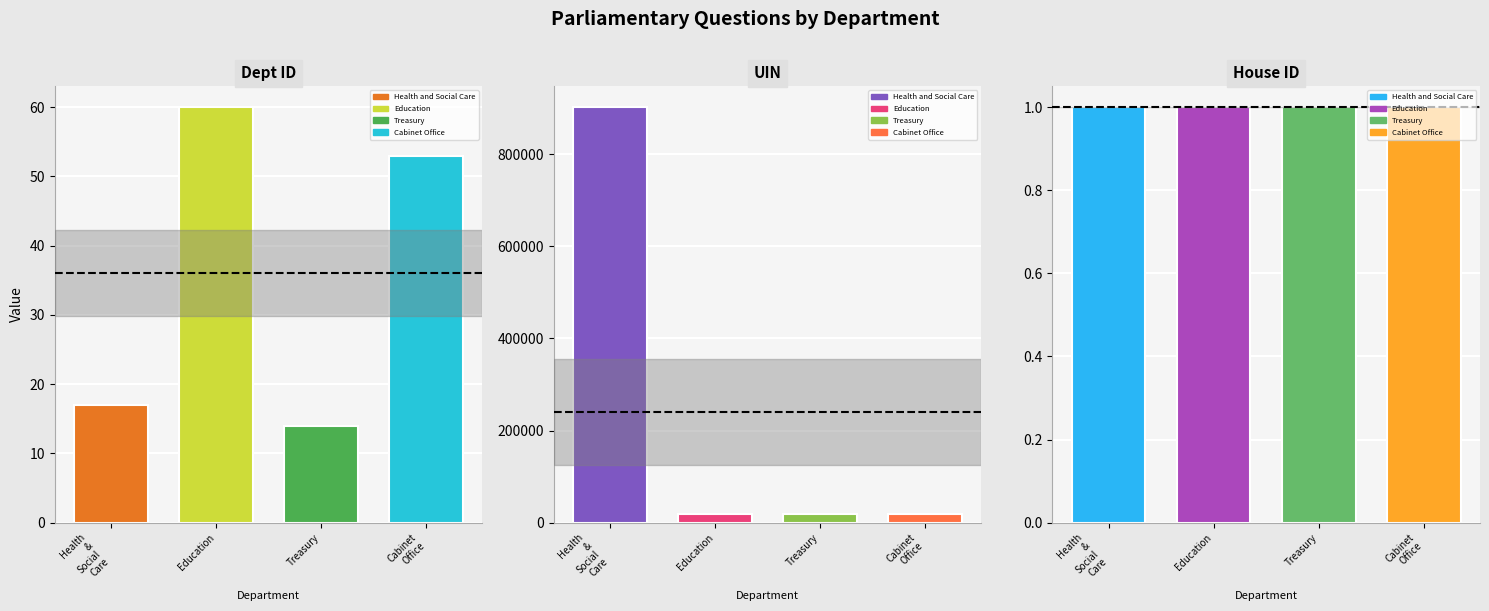

The value of house id at Education is 1. True or false?

False